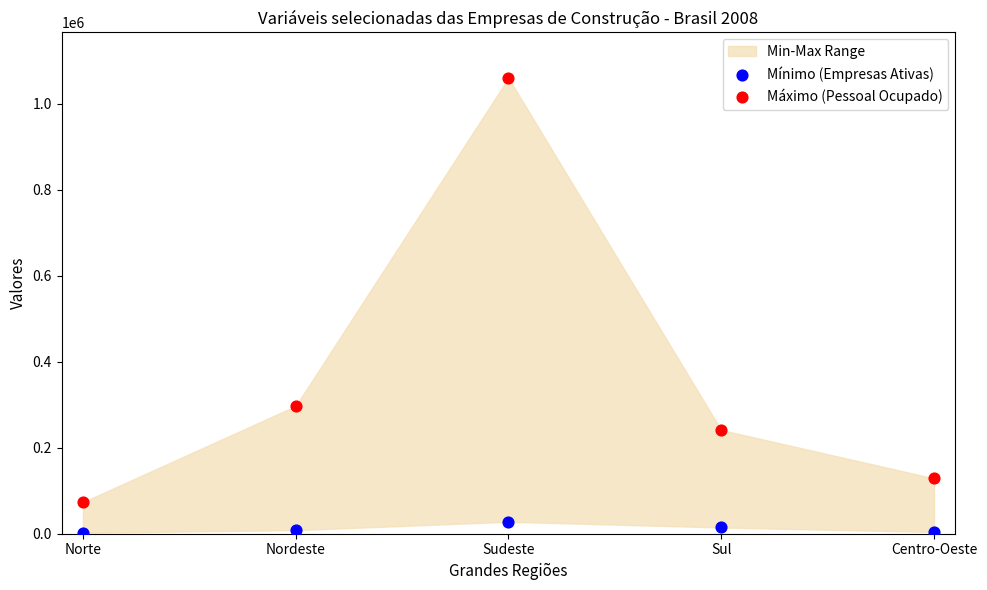

Across all data points, what is the average Y value?

185643